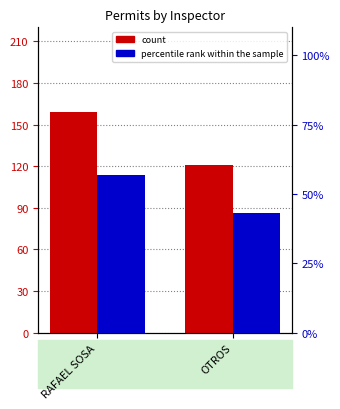

True or false: count has a value of 79 at RAFAEL SOSA.

False